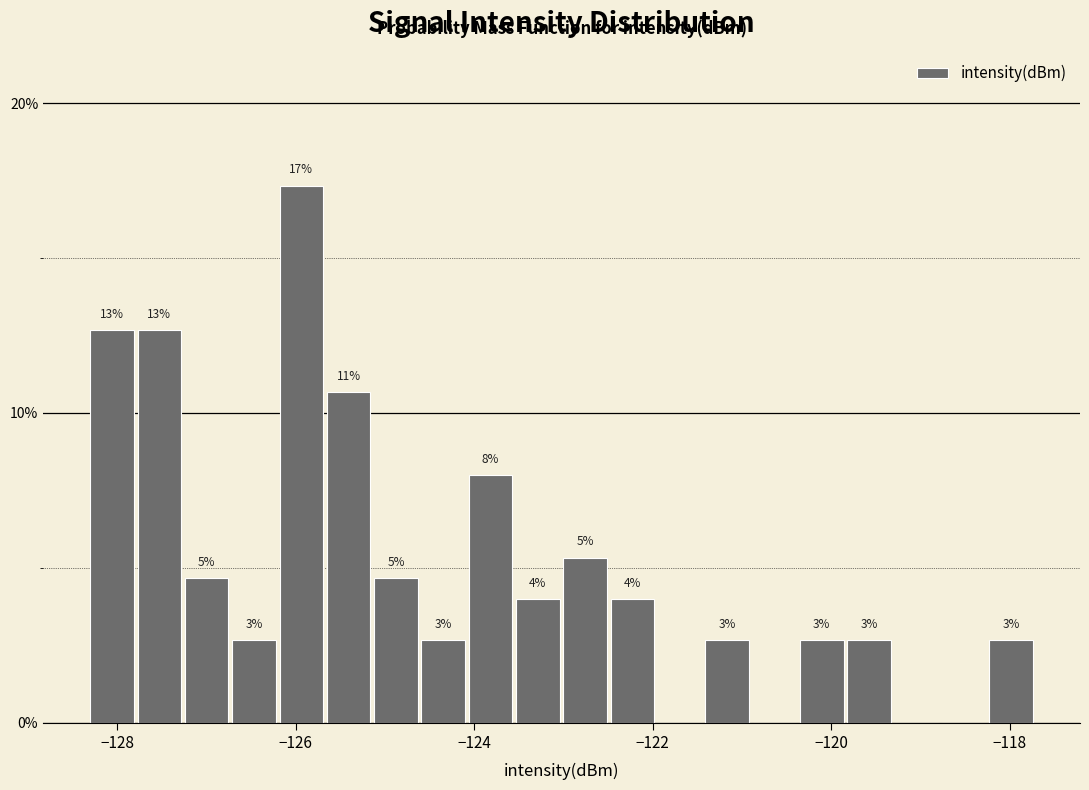

Read against the x-axis, roughly where is the centre of the tallest bar?

-126.0